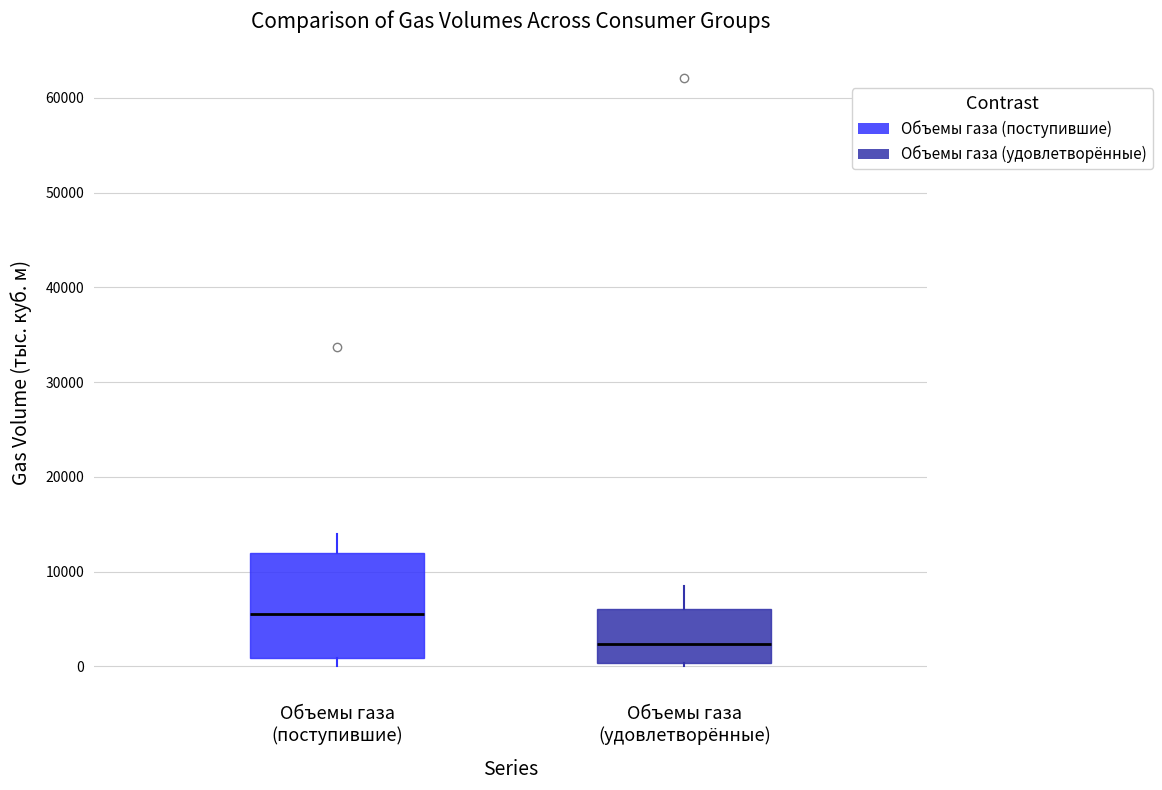

Reading left to right, transcribe this box plot: for each box, give where its median line is, the range the box spans, and where its two whiskers end, as read against the y-axis. The values are not printed on the chart, so give them approximately, as read against the axis.

Объемы газа (поступившие): median 6000, box 1000 to 12000, whiskers 0 to 14000
Объемы газа (удовлетворённые): median 2000, box 0 to 6000, whiskers 0 (just below the box's lower edge) to 8000